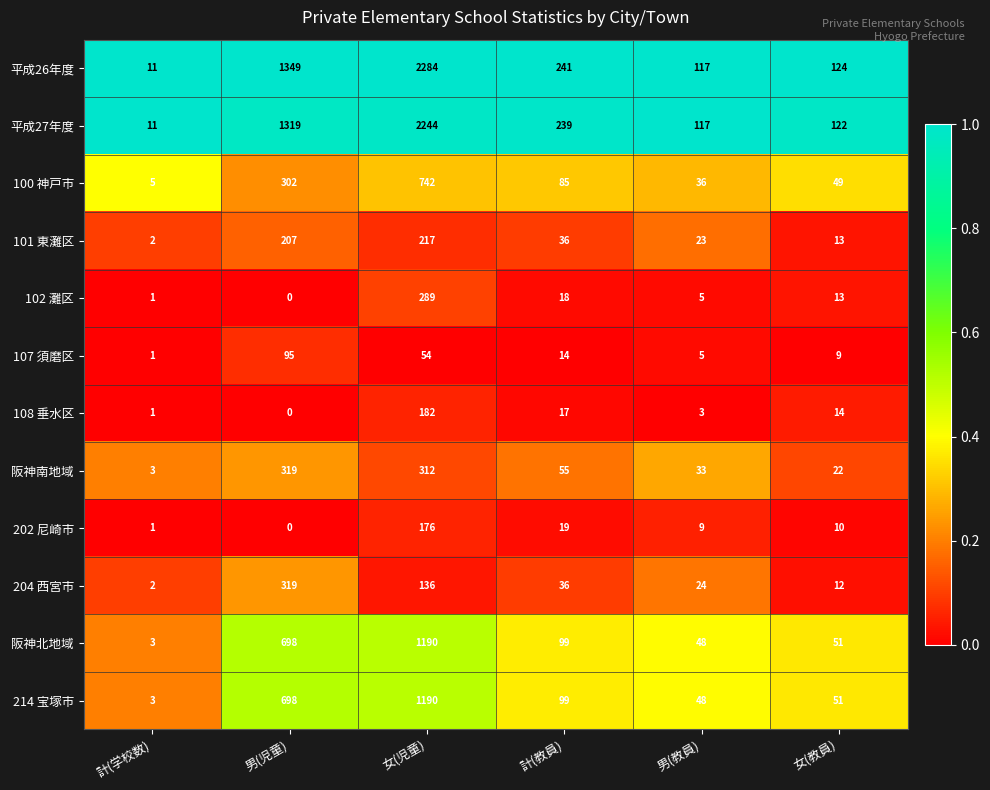

Which series has the largest range (max minus min)?

平成26年度